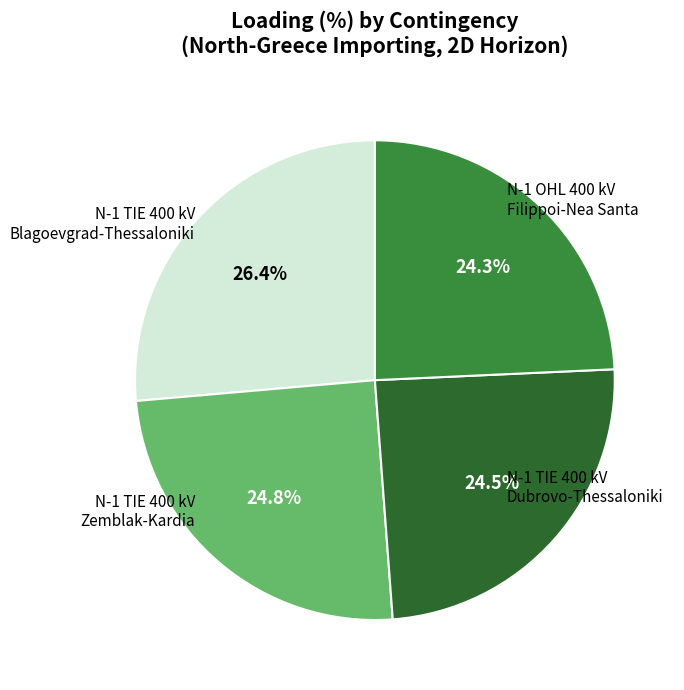

Is there any slice that represents more than half of the pie?

No